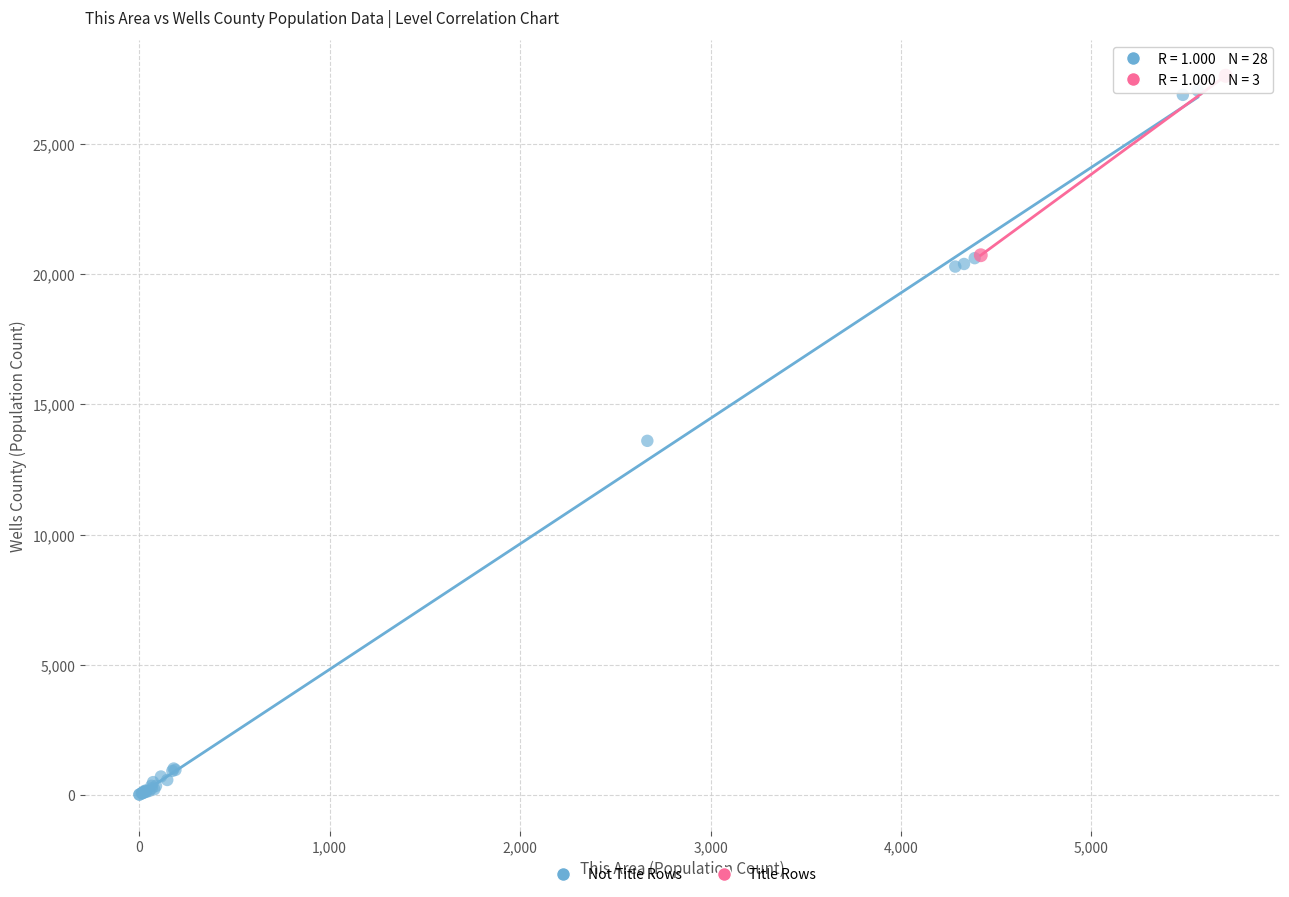

Which series has the widest spread of Y values?

Not Title Rows